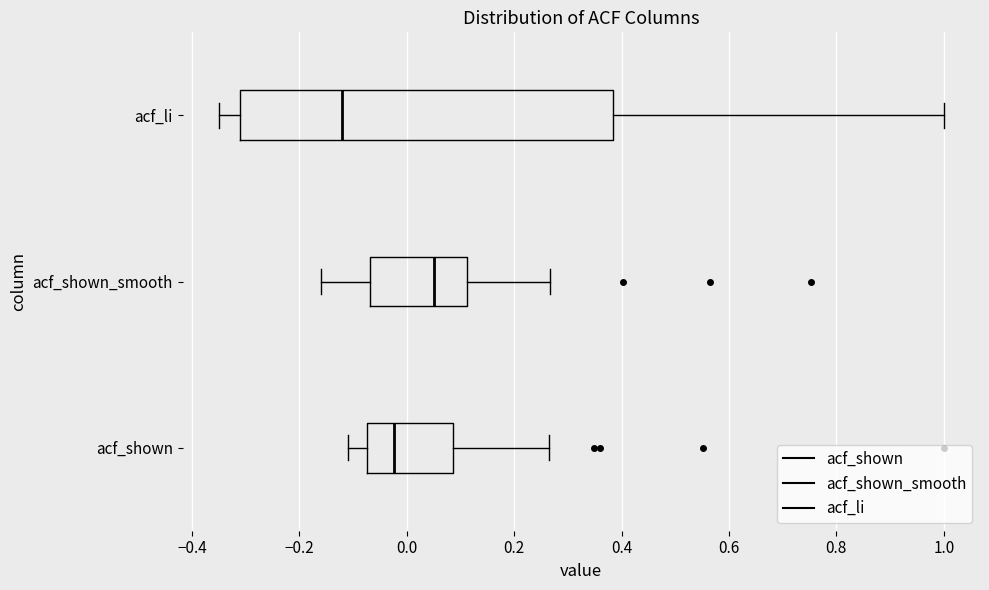

Which box has the furthest to the left median line?

acf_li